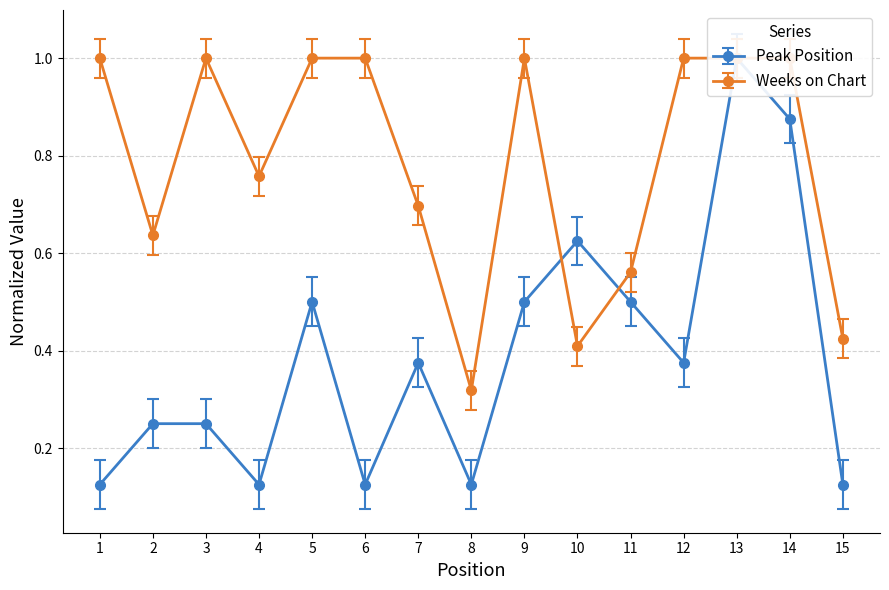

List the labels in order of Weeks on Chart value, largest first.

1, 3, 5, 6, 9, 12, 13, 14, 4, 7, 2, 11, 15, 10, 8